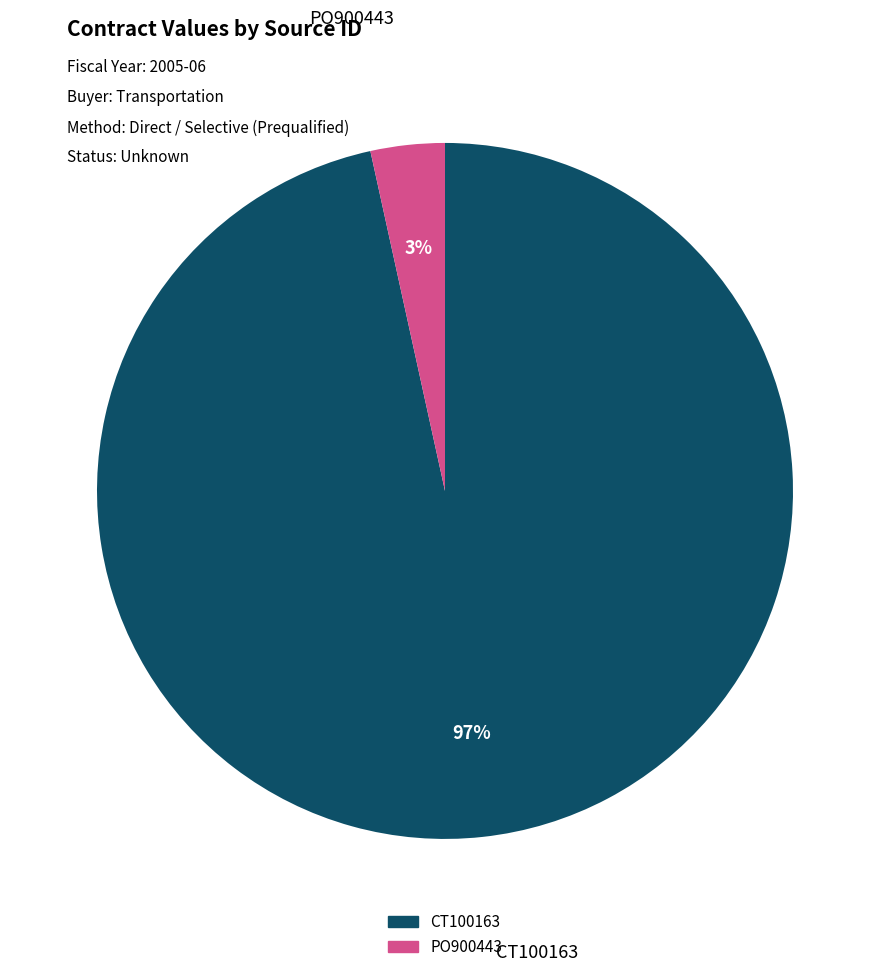

How many segments does this pie chart have?

2